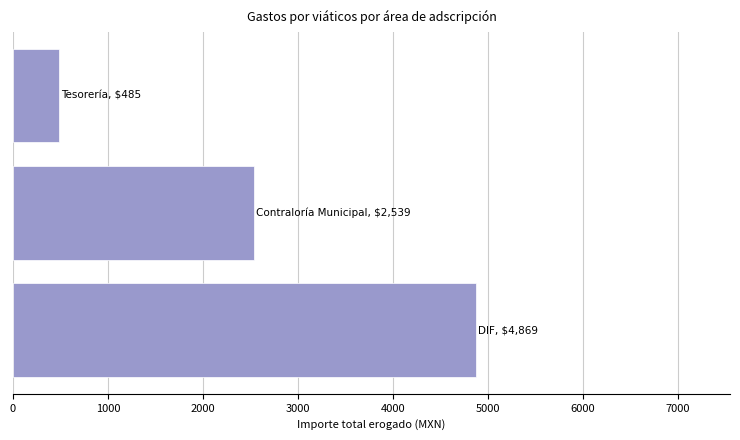

Reading bottom to top, list all the values displayed in this chart.

4869	2539	485